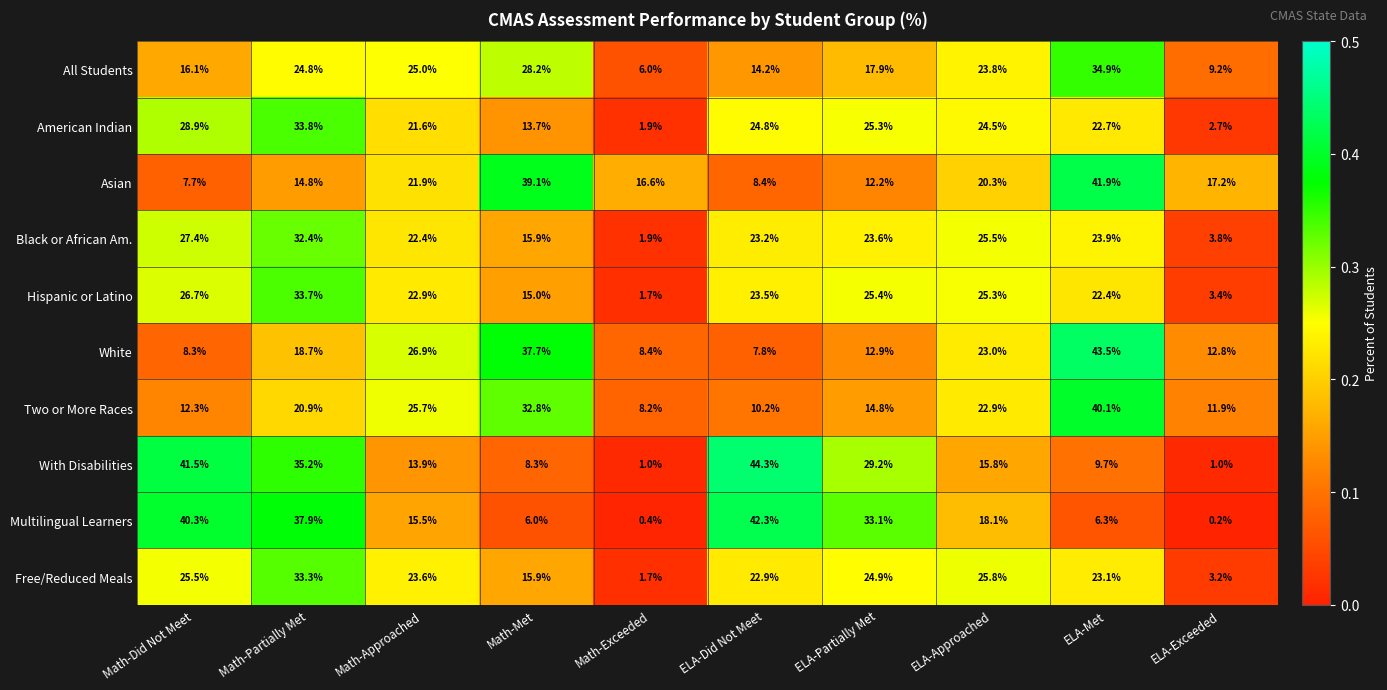

What is the maximum value for White?

43.5